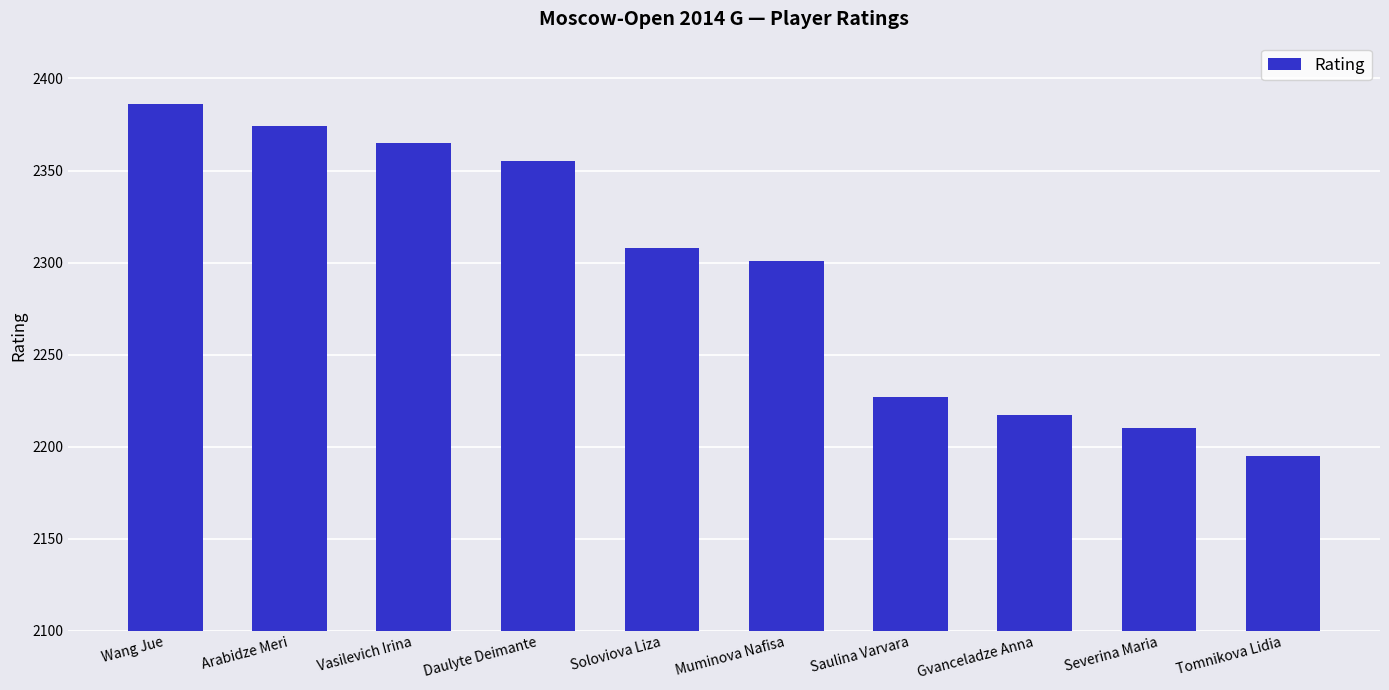

Which has a higher value, Muminova Nafisa or Severina Maria?

Muminova Nafisa